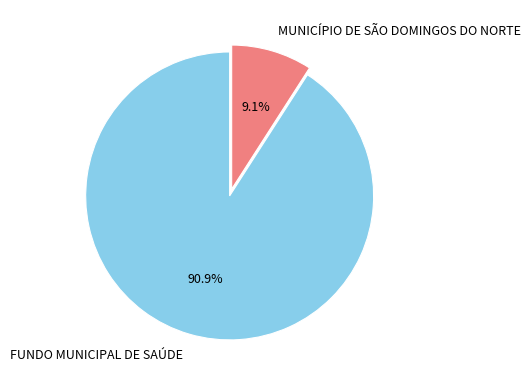

How many segments does this pie chart have?

2